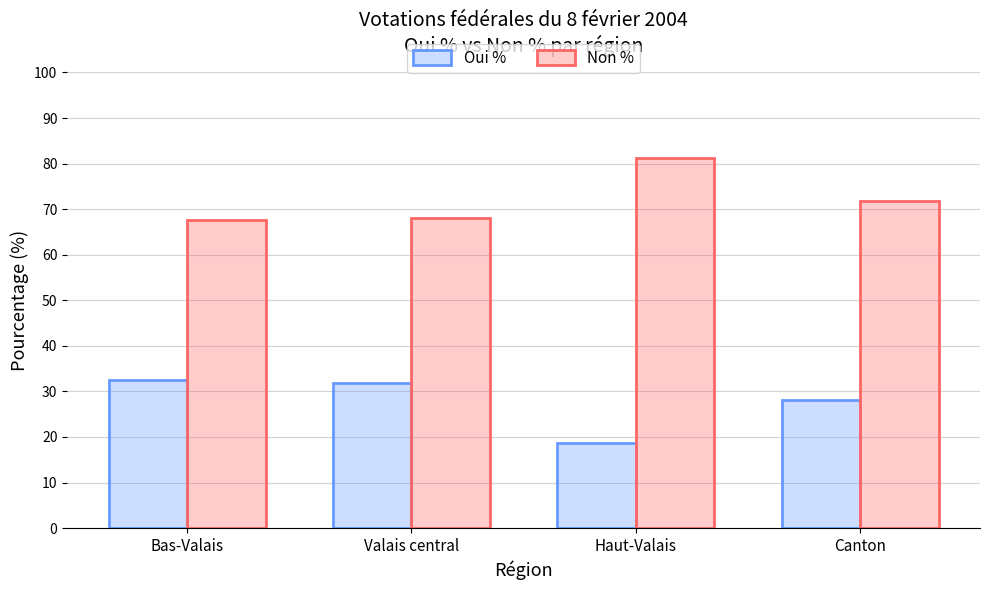

Rank the series by their maximum value, from highest to lowest.

Non %, Oui %